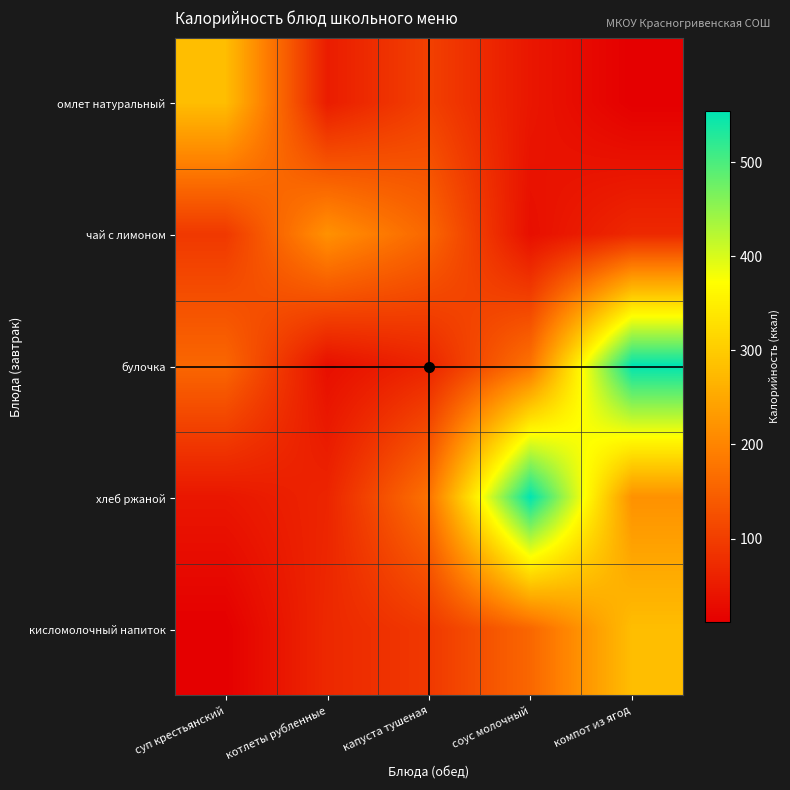

Reading left to right, extract all data points from this chart.

омлет натуральный: суп крестьянский=280.7	котлеты рубленные=52.5	капуста тушеная=103.3	соус молочный=44.0	компот из ягод=11.5
чай с лимоном: суп крестьянский=92.1	котлеты рубленные=218.0	капуста тушеная=158.0	соус молочный=33.5	компот из ягод=69.4
булочка: суп крестьянский=158.0	котлеты рубленные=33.5	капуста тушеная=64.2	соус молочный=175.2	компот из ягод=554.0
хлеб ржаной: суп крестьянский=44.0	котлеты рубленные=64.2	капуста тушеная=175.2	соус молочный=554.0	компот из ягод=218.0
кисломолочный напиток: суп крестьянский=11.5	котлеты рубленные=69.4	капуста тушеная=92.1	соус молочный=158.0	компот из ягод=280.7